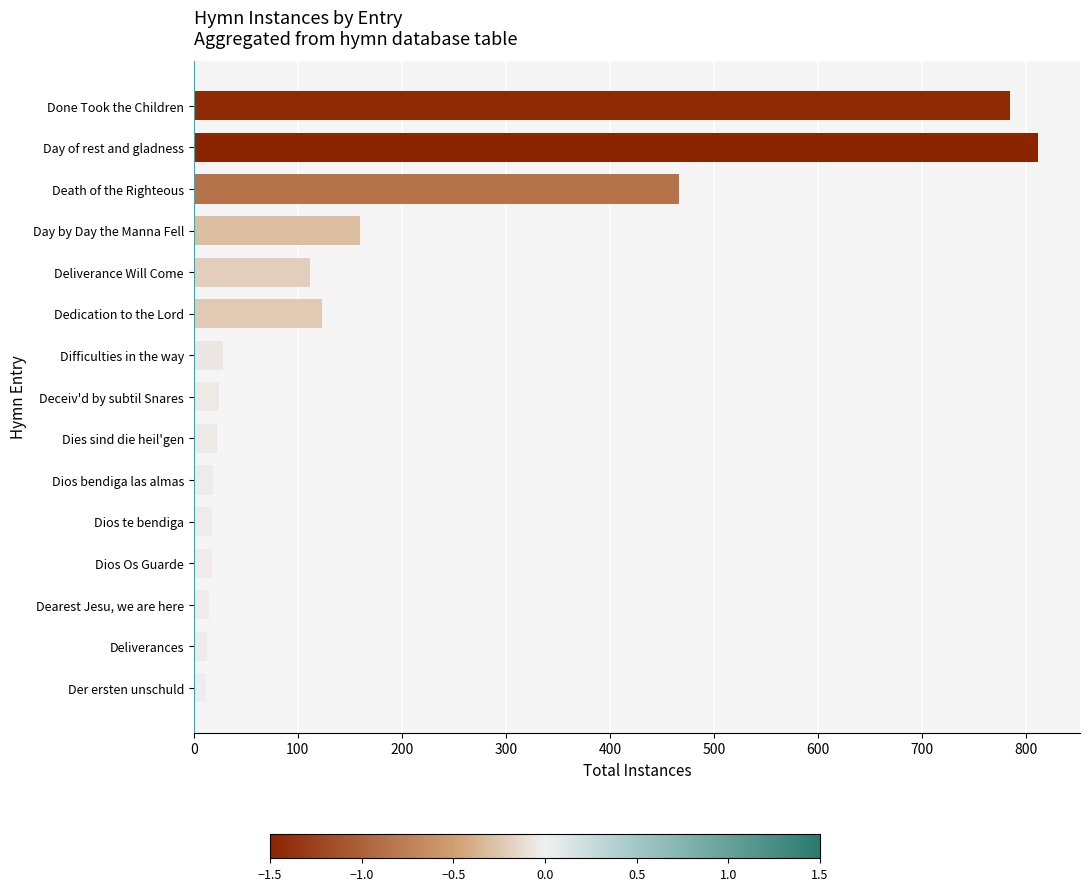

Is it true that the value at Death of the Righteous is 466?

True